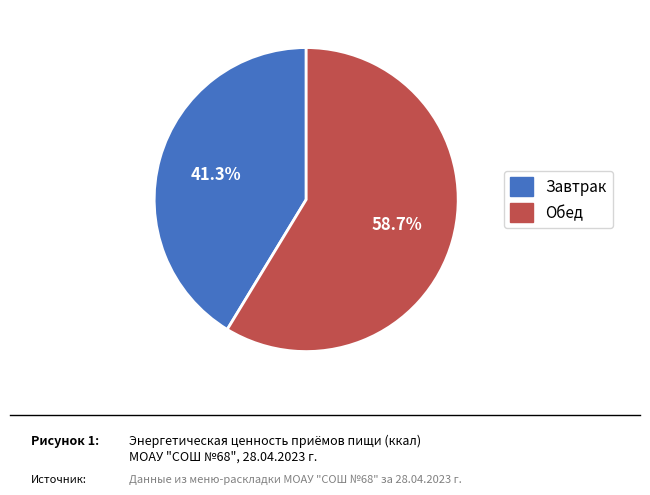

True or false: Обед accounts for 70% of the total.

False